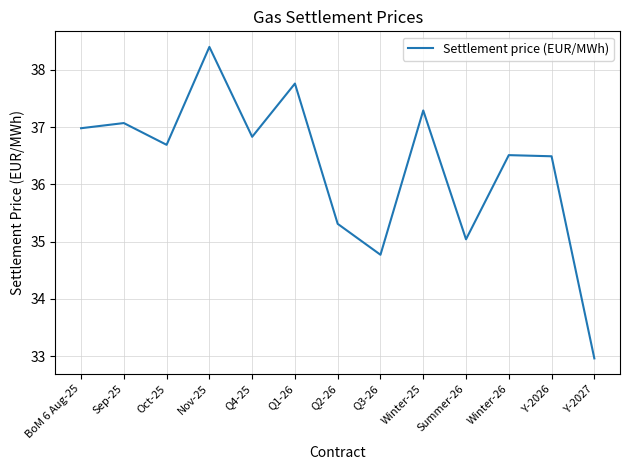

The value at Winter-26 is 11.9. True or false?

False